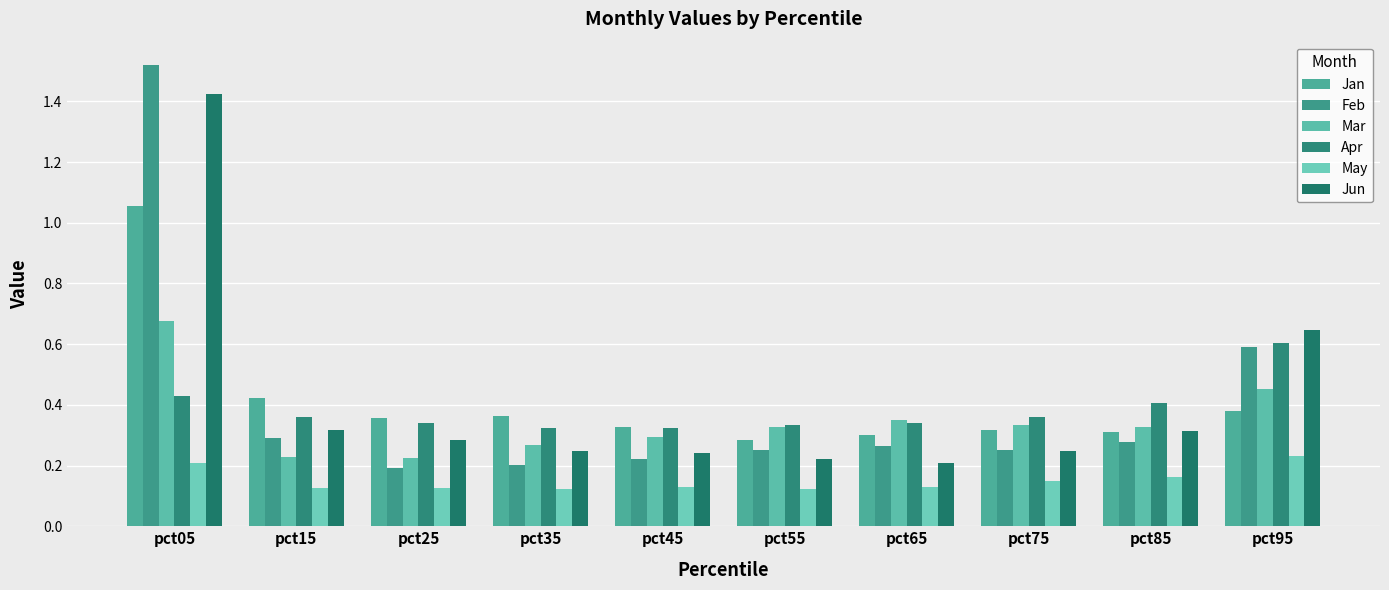

What are all the series names shown in the legend?

Jan, Feb, Mar, Apr, May, Jun